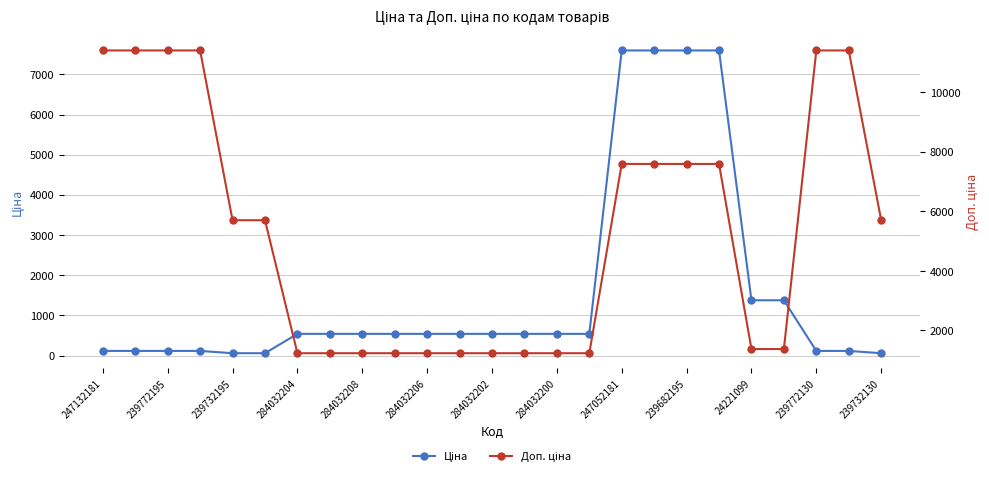

What is the difference between the maximum and minimum values in the Доп. ціна series?

10174.6